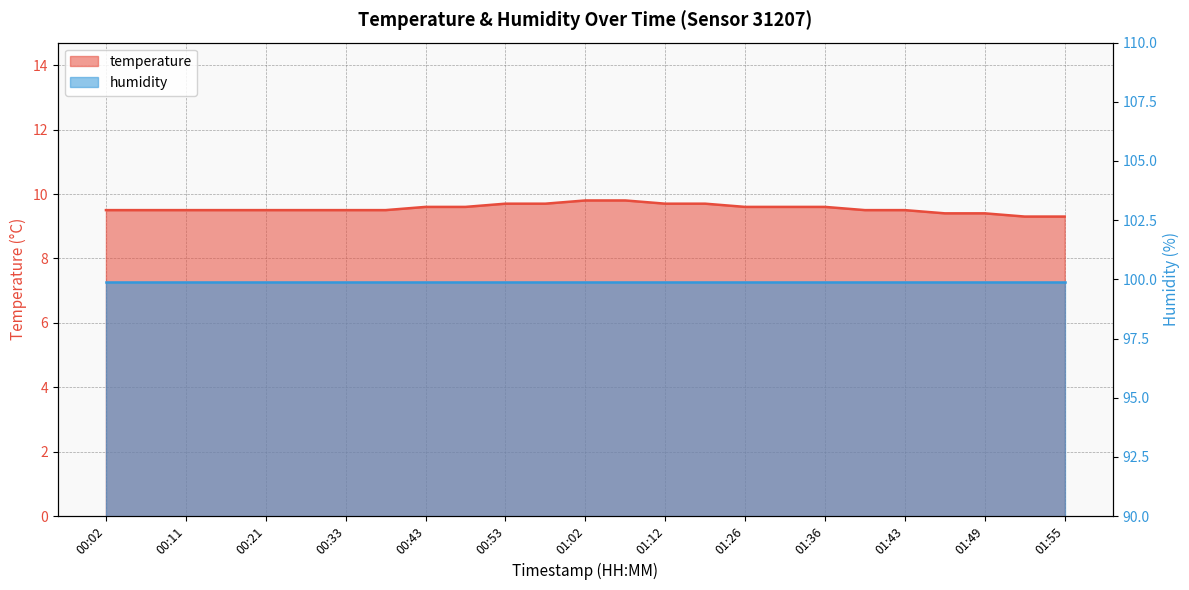

True or false: the data shows 16.0 at 00:11.

False